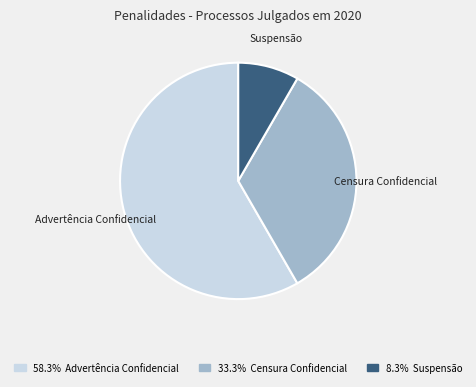

The Censura Confidencial slice represents 48% of the pie. True or false?

False